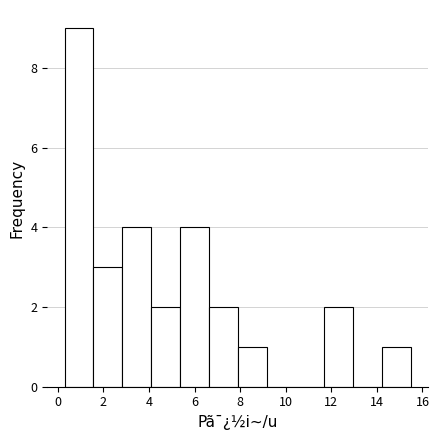

What is the height of the bar covering 11.8 to 13.0 on the x-axis? Neither the bar edges nor the heights are printed on the chart, so give them approximately, as read against the axes.

2